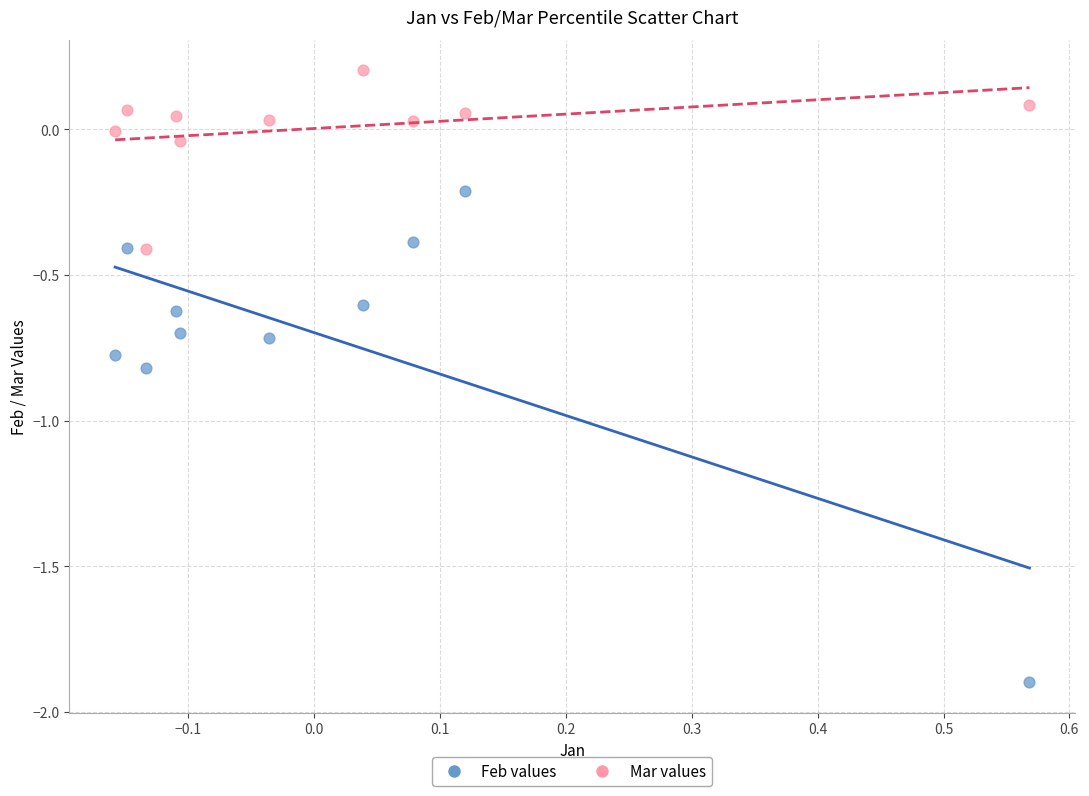

Which series contains the lowest Y value?

Feb values